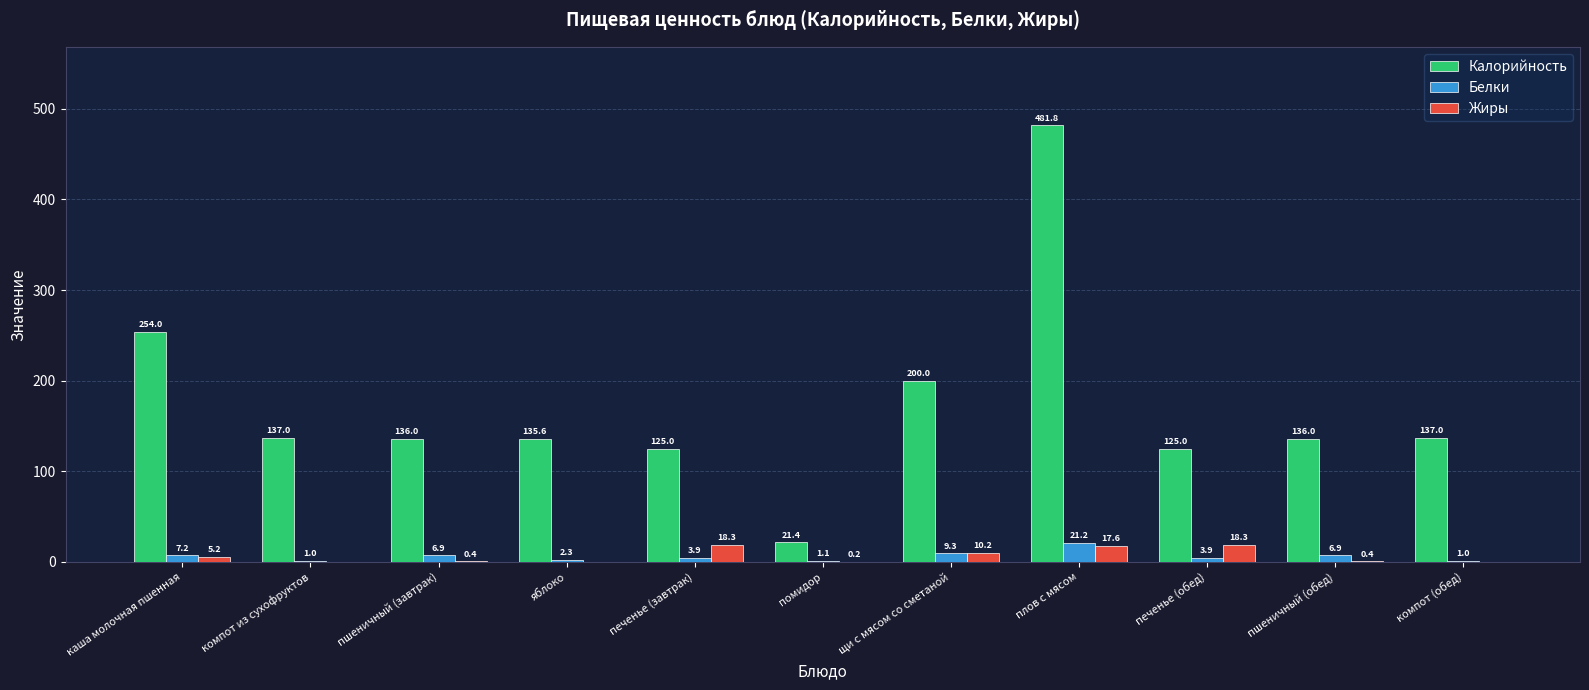

True or false: Калорийность has a value of 21.4 at помидор.

True